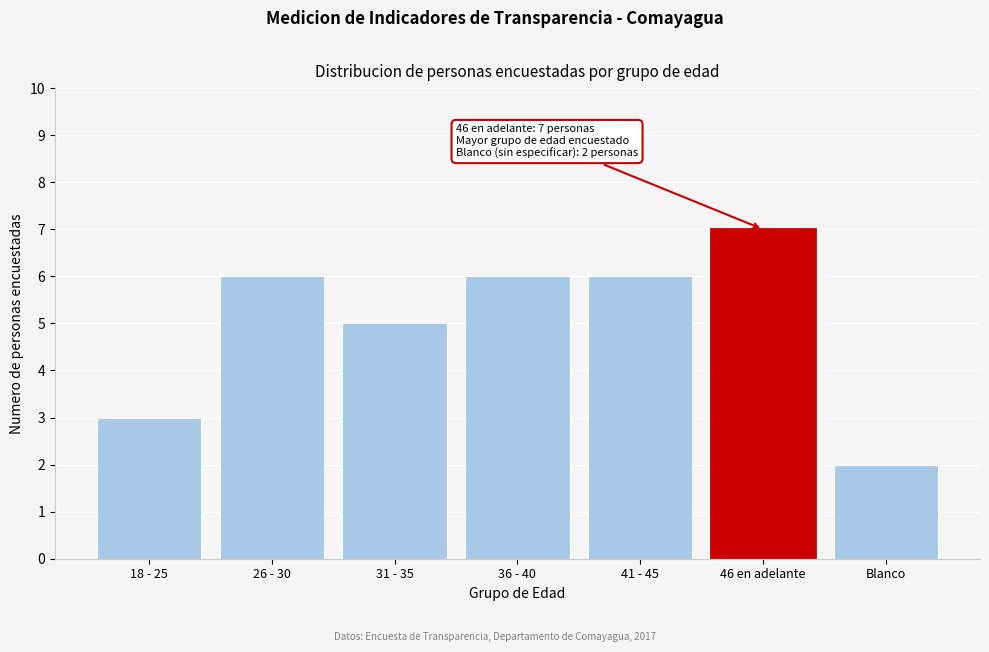

Reading left to right, what are all the values shown in this chart?

3	6	5	6	6	7	2